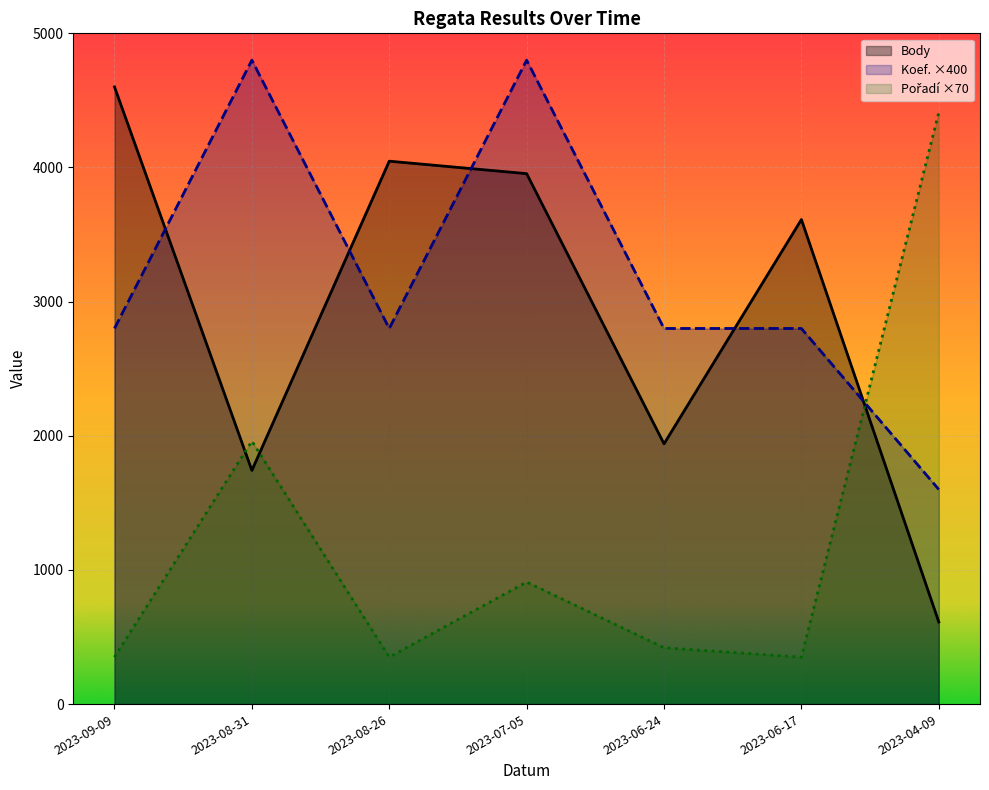

What is the average value of the Body series?

2930